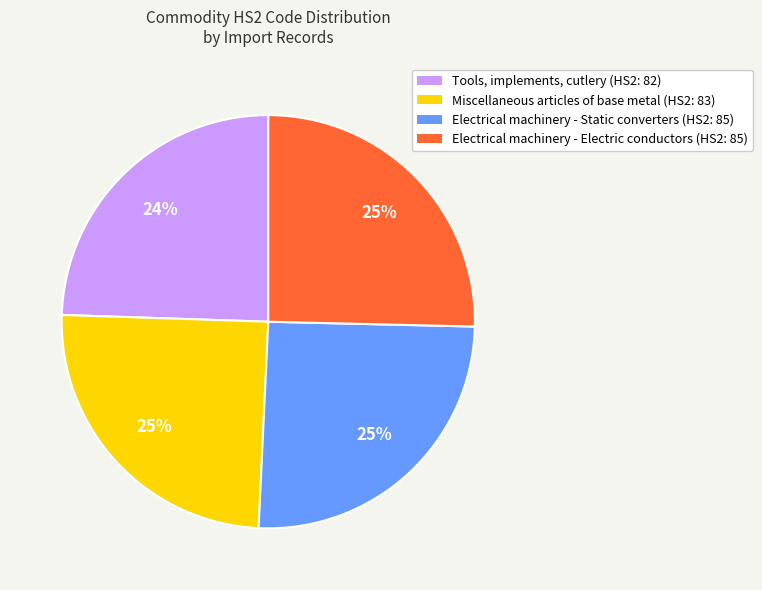

Is it true that Electrical machinery - Static converters (HS2: 85) is 25% of the pie?

True